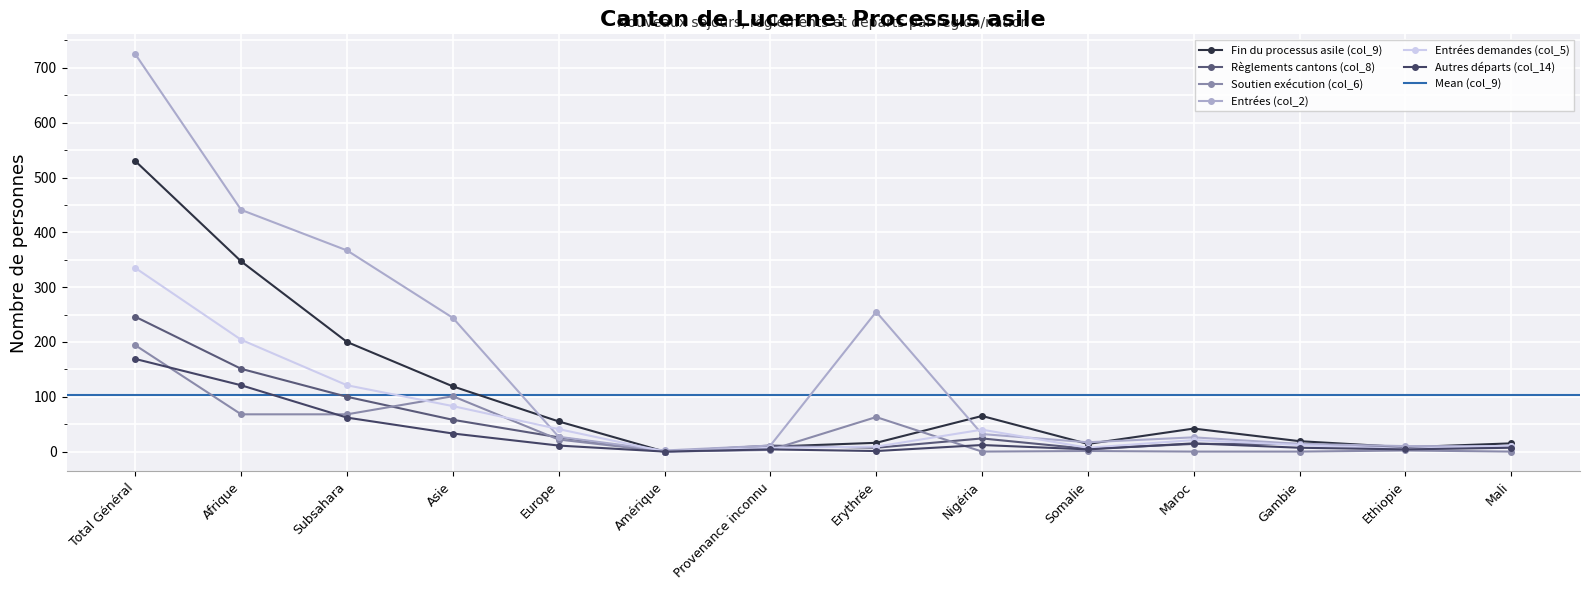

At which label does Entrées demandes (col_5) first exceed 21?

Total Général